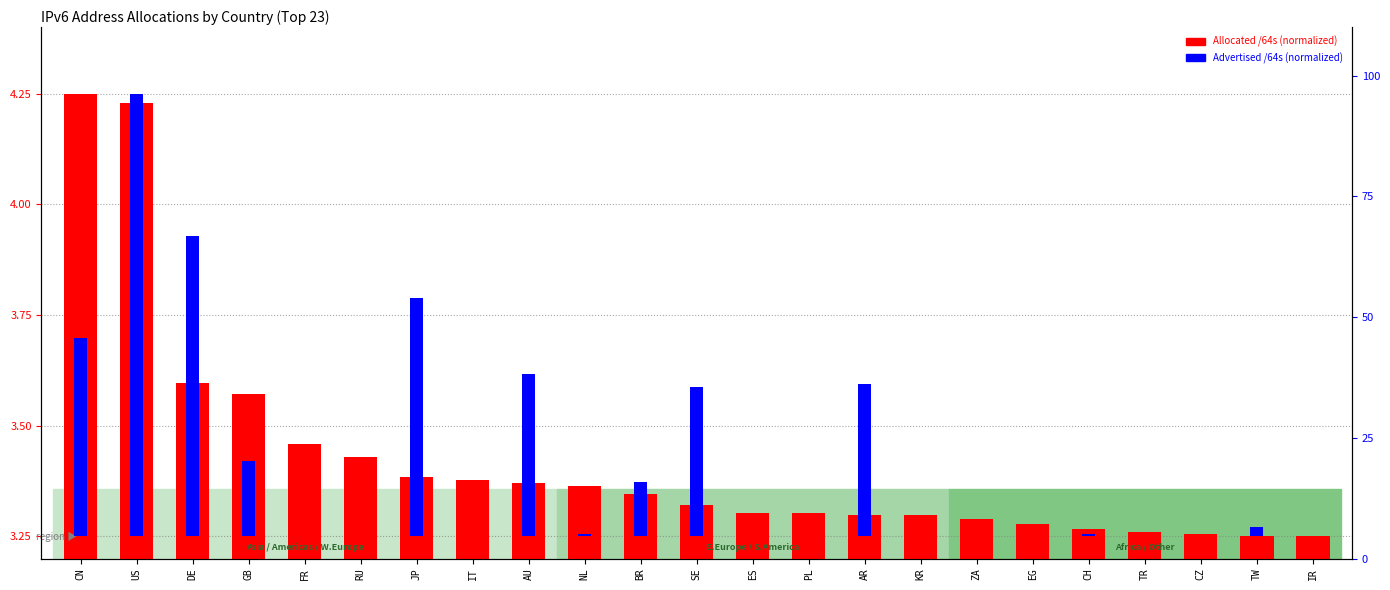

What is the spread (max minus min) of values at IT?

3.4